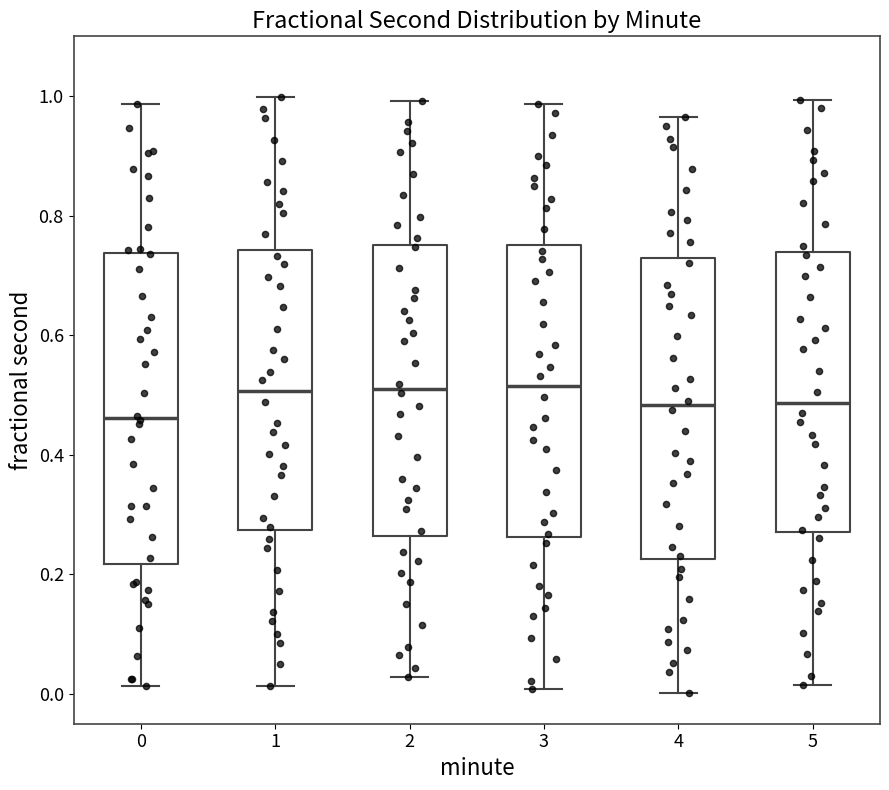

Where does the upper whisker of the box at x = 0 end on the y-axis? The values are not printed on the chart, so give them approximately, as read against the axis.

0.98